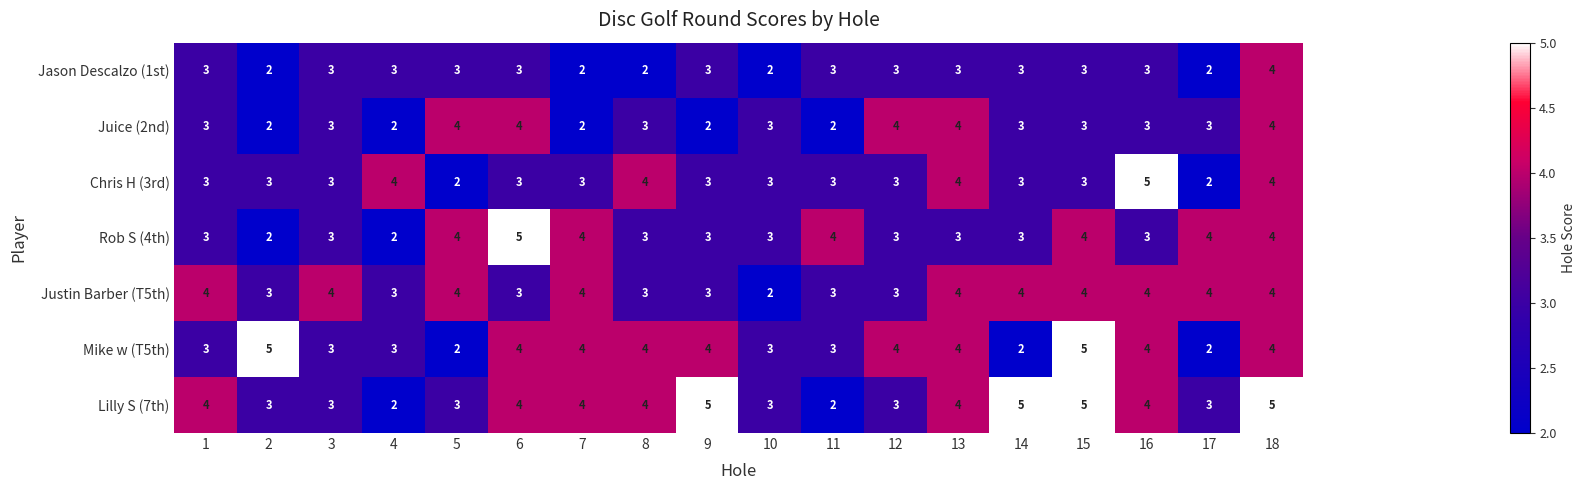

What is the maximum value for Rob S (4th)?

5